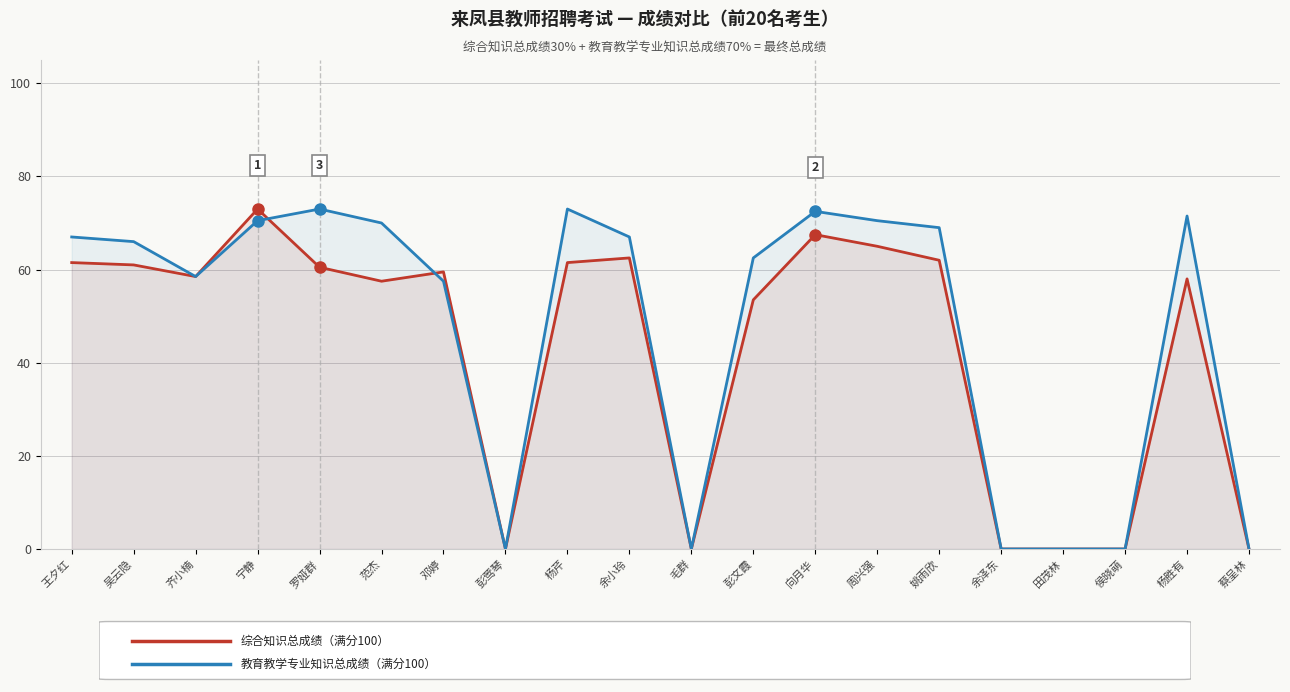

How many interior local peaks does the 教育教学专业知识总成绩 series have?

4